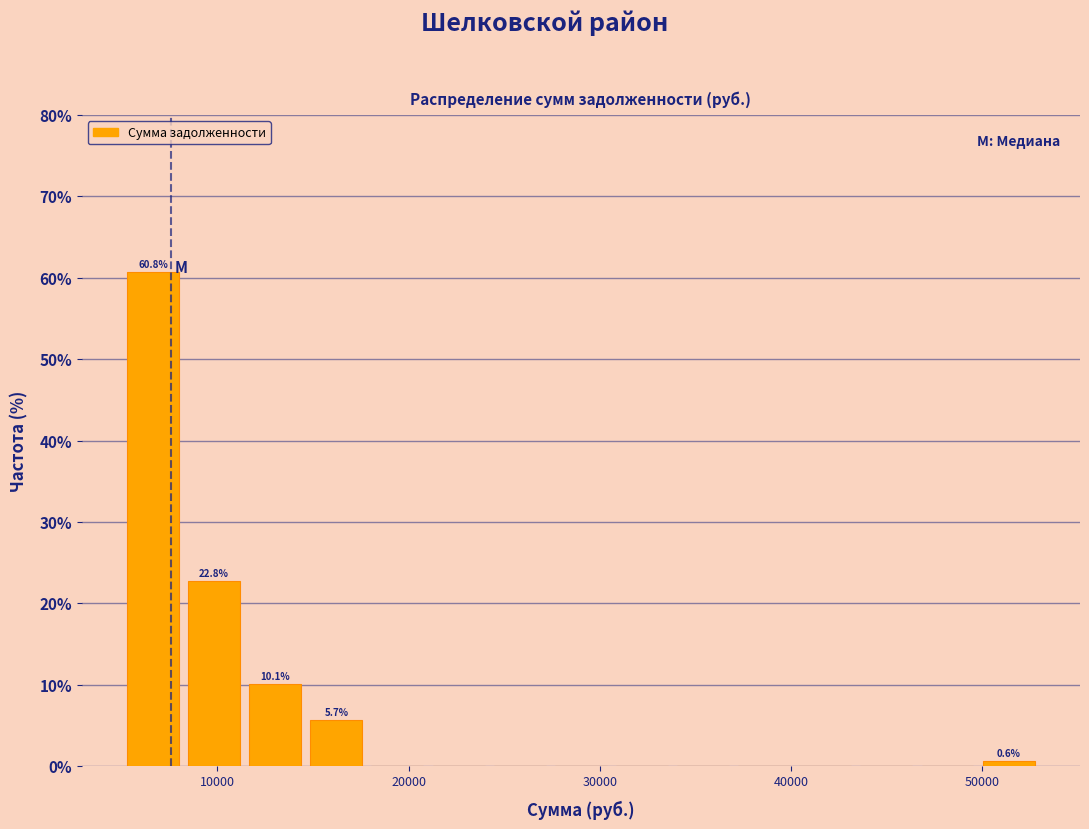

Read against the x-axis, roughly where is the centre of the tallest bar?

7000